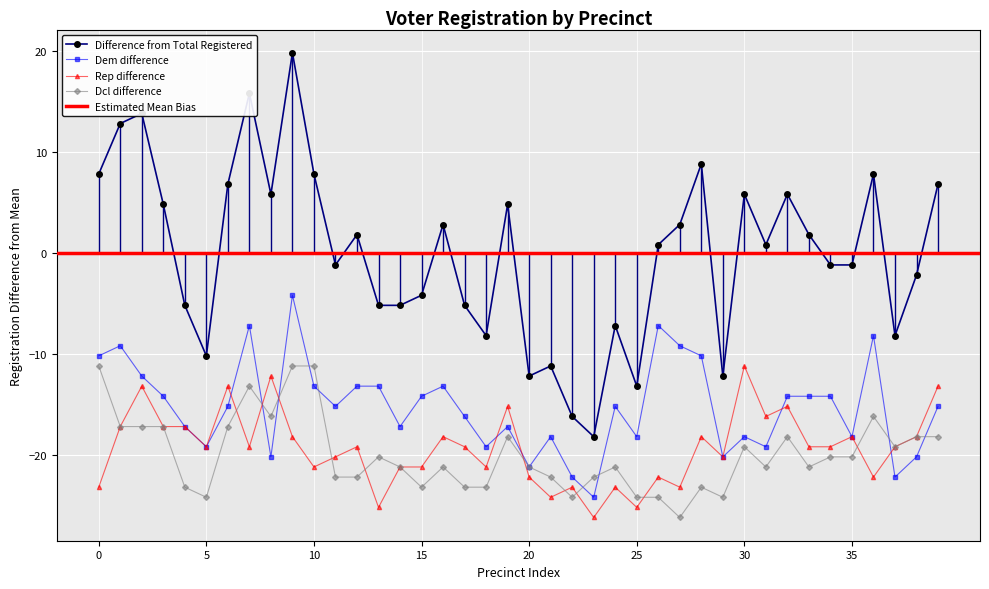

The dem series shows -18.1 at s21-10022. True or false?

True